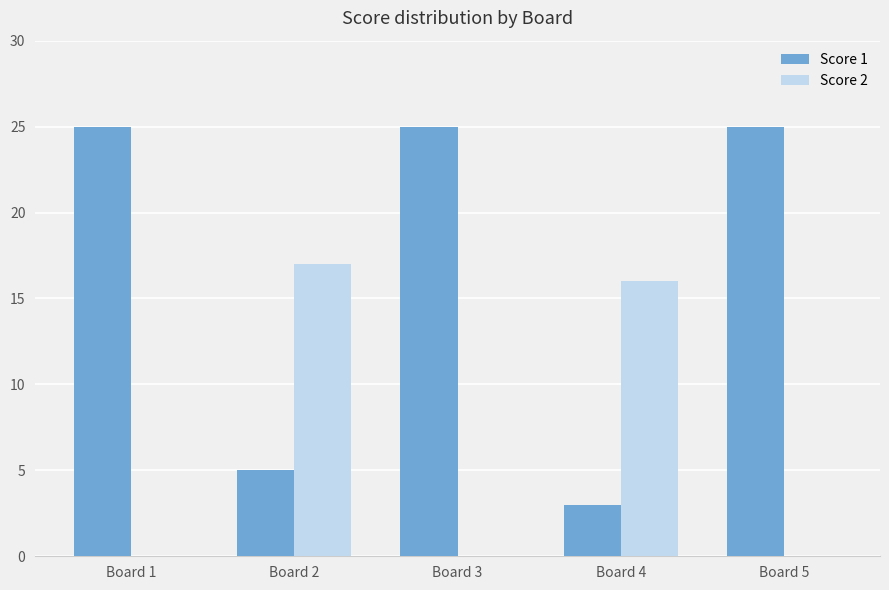

Which series has the largest total across all categories?

Score 1